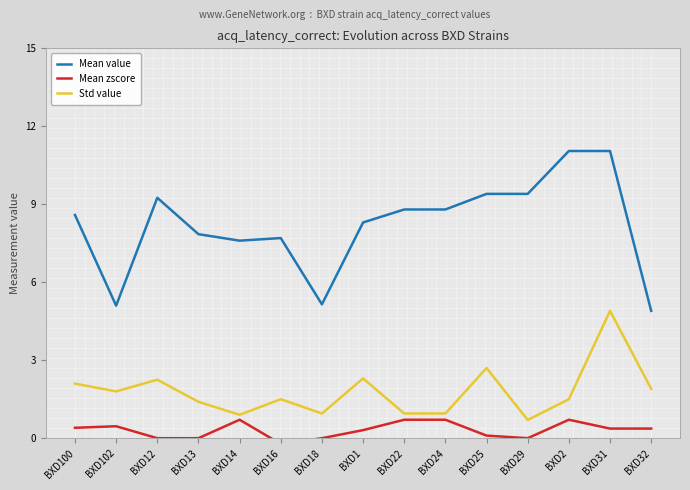

True or false: Mean zscore and Std value cross at least once.

False